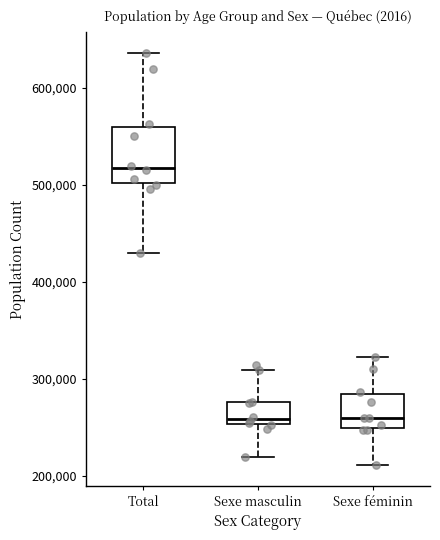

Reading left to right, transcribe this box plot: for each box, give where its median line is, the range the box spans, and where its two whiskers end, as read against the y-axis. The values are not printed on the chart, so give them approximately, as read against the axis.

Total: median 520000, box 500000 to 560000, whiskers 430000 to 640000
Sexe masculin: median 260000, box 250000 to 280000, whiskers 220000 to 310000
Sexe féminin: median 260000, box 250000 to 280000, whiskers 210000 to 320000